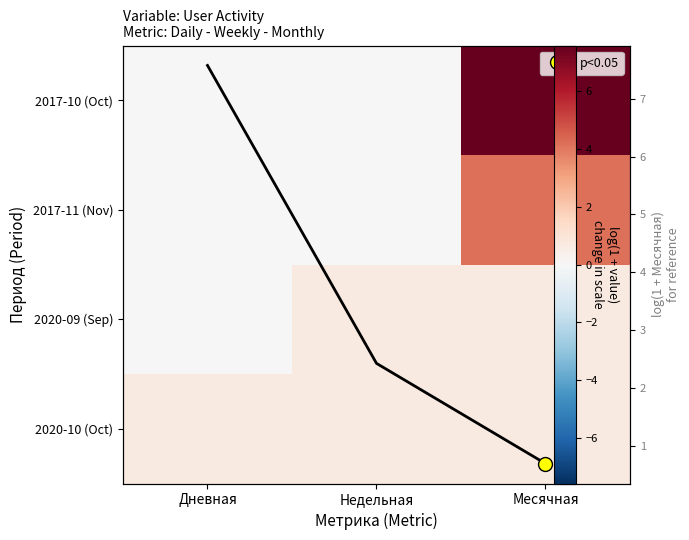

The 2017-10 (Oct) series shows 0.0 at Недельная. True or false?

True